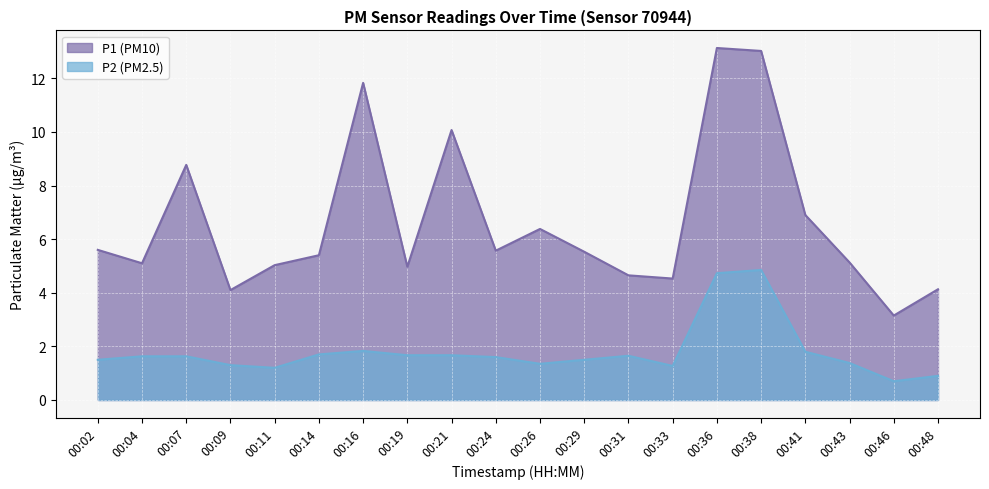

Rank the series by their average value, from lowest to highest.

P2, P1